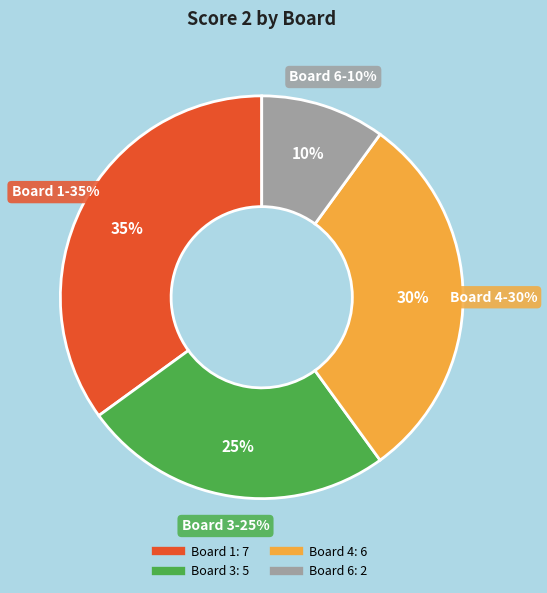

Combined, do Board 6 and Board 3 account for over 50%?

No